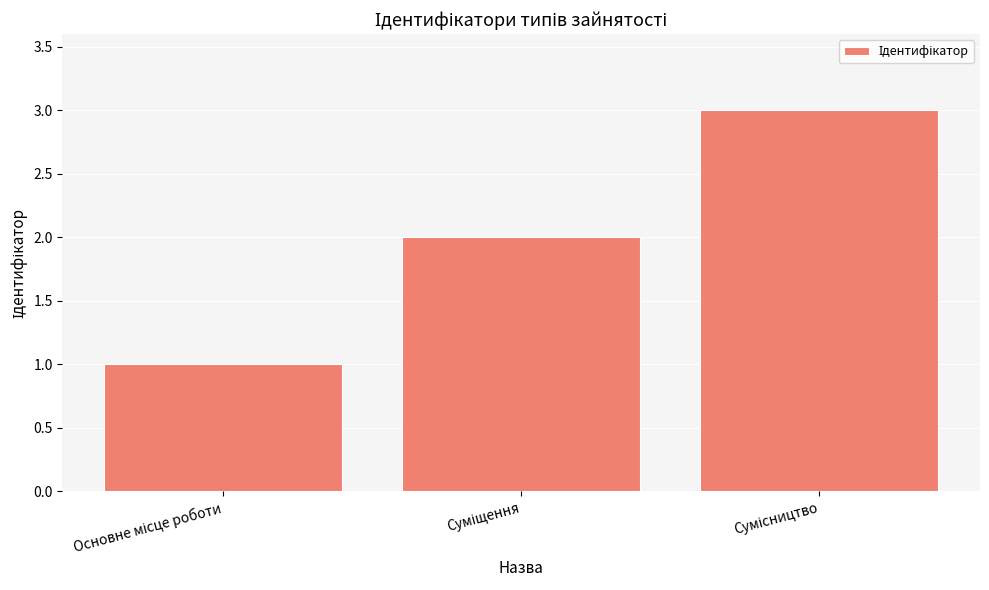

What is the sum of all values?

6